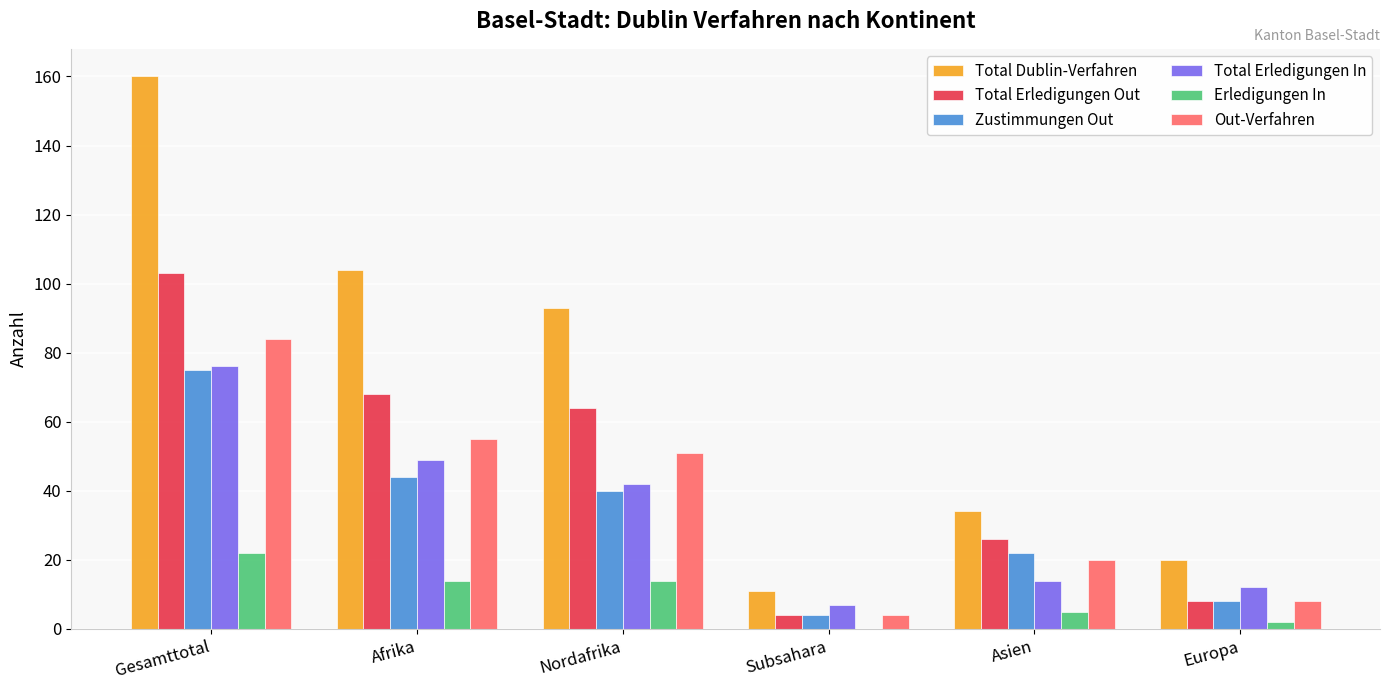

What is the average value of the Zustimmungen Out series?

32